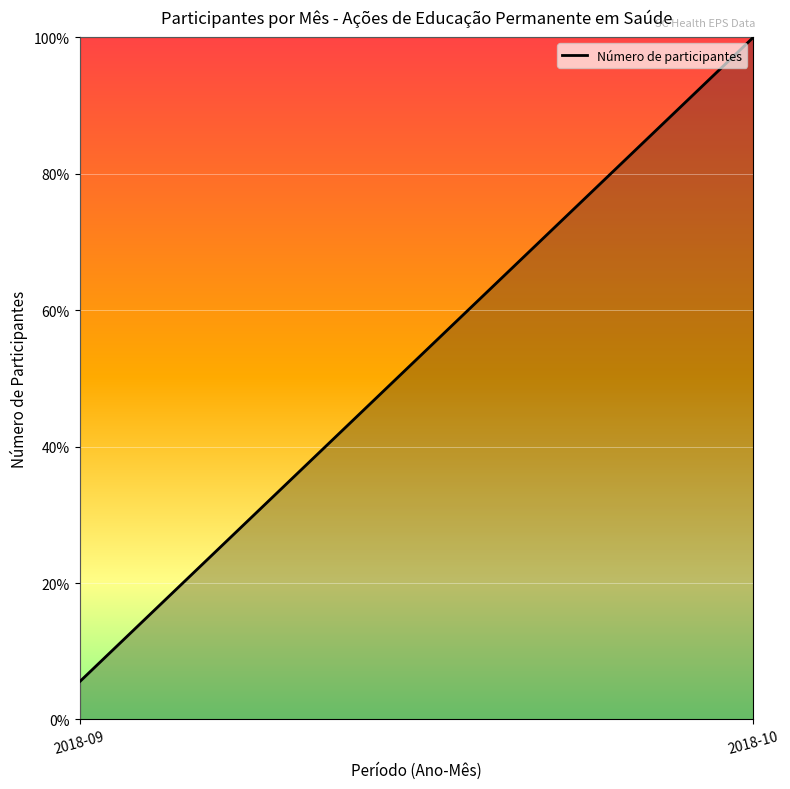

What is the change in value from 2018-09 to 2018-10?

+94.5